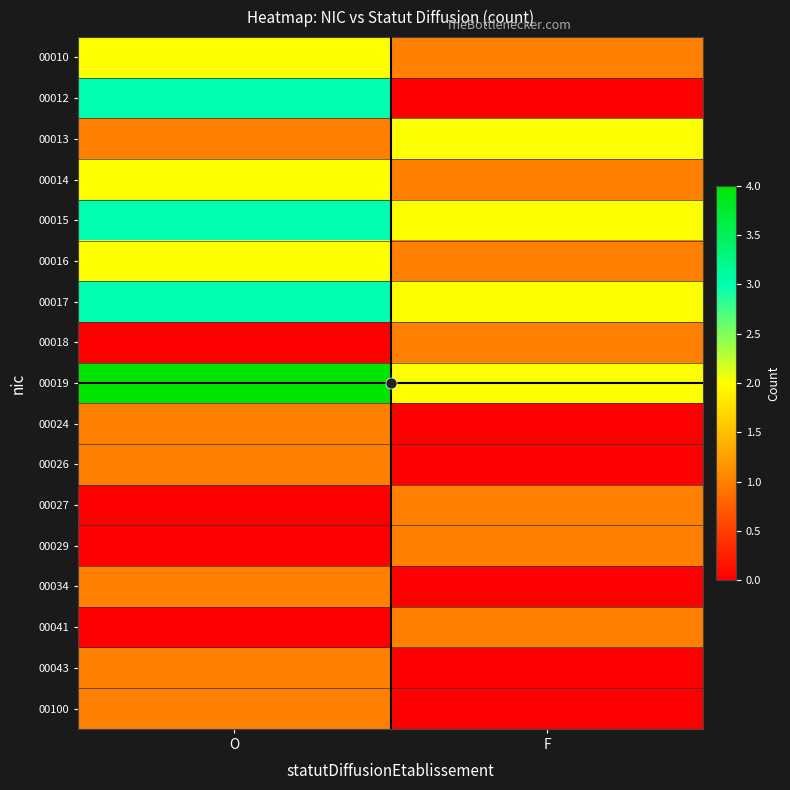

Rank the series at O from highest to lowest value.

00019, 00012, 00015, 00017, 00010, 00014, 00016, 00013, 00024, 00026, 00034, 00043, 00100, 00018, 00027, 00029, 00041